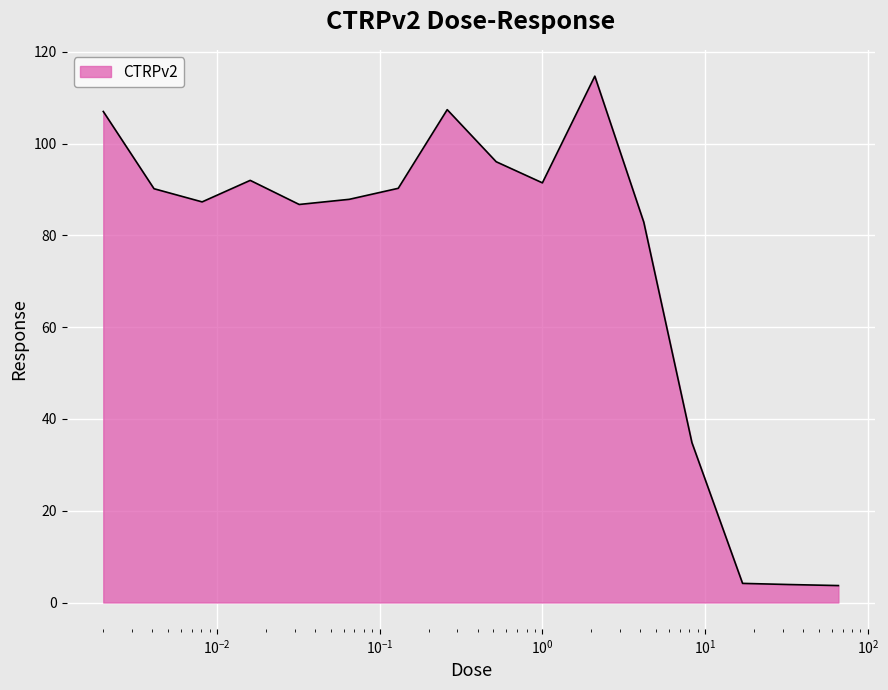

What is the greatest value displayed?

114.7